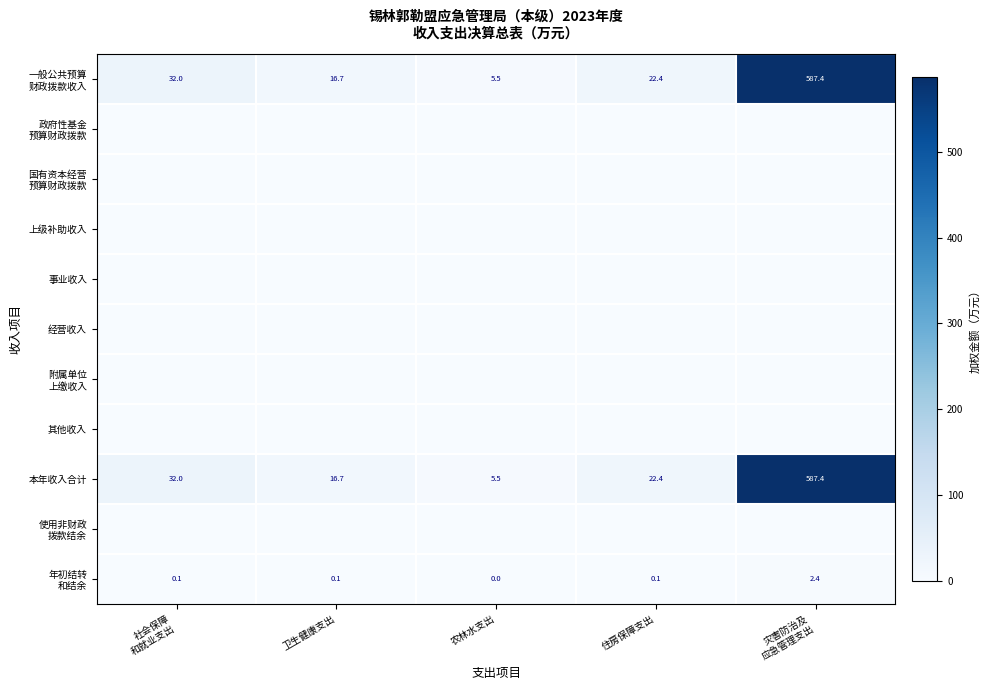

At which label is 政府性基金 预算财政拨款 closest to 0?

社会保障 和就业支出